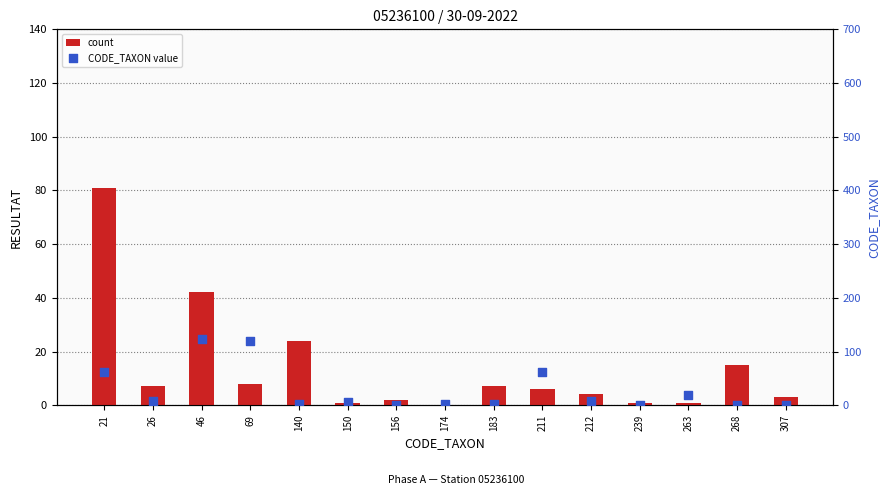

What are all the series names shown in the legend?

count, CODE_TAXON value